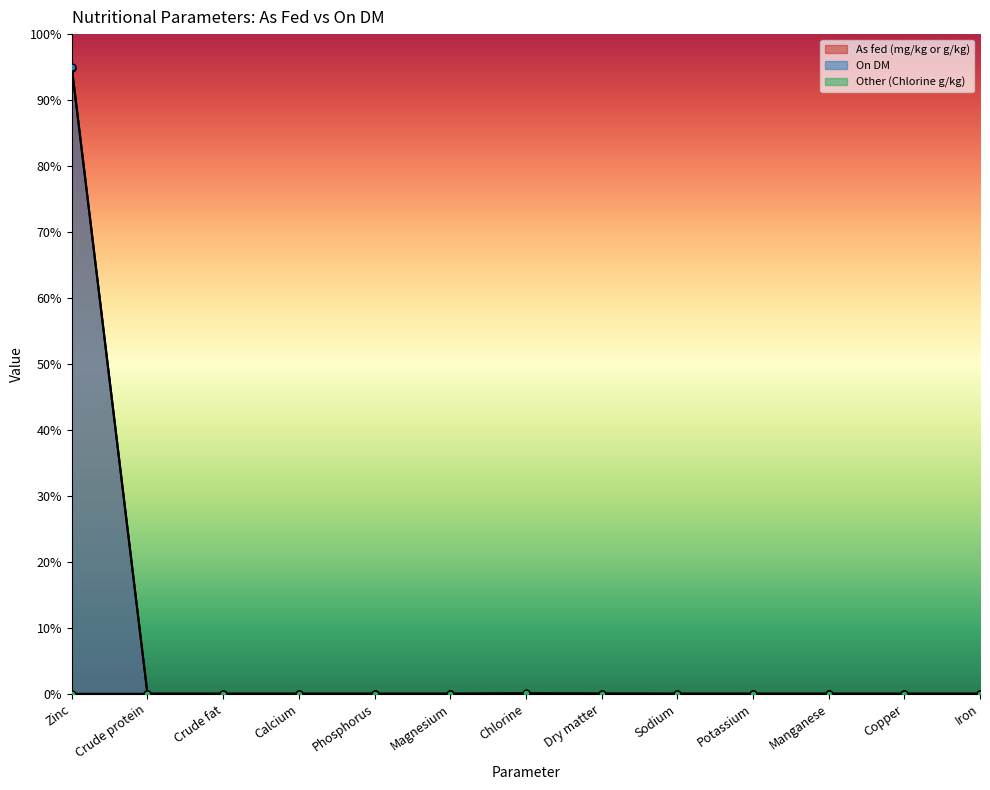

Is it true that On DM equals 26.6 at Zinc?

False